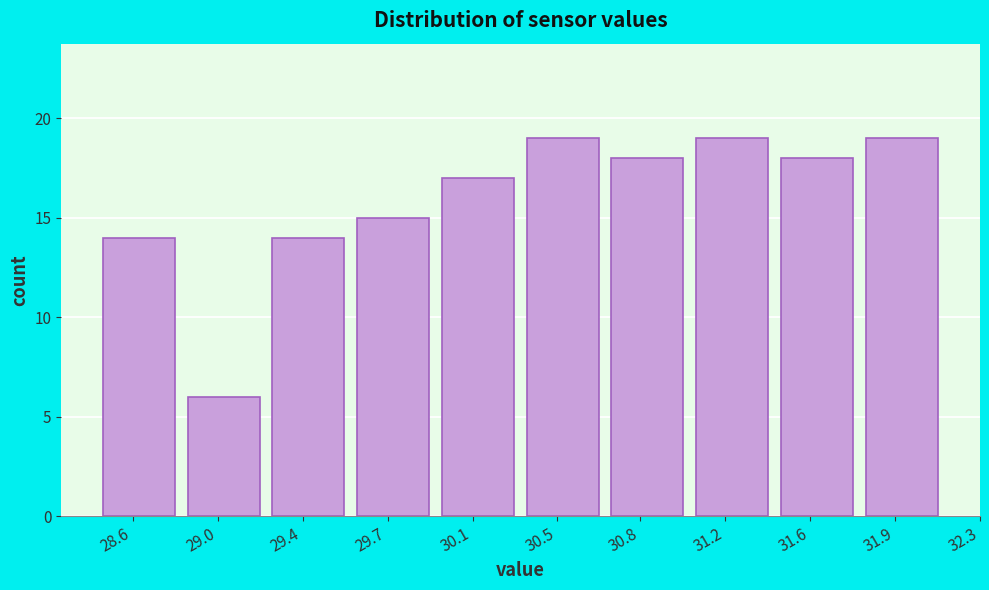

Reading left to right, extract all data points from this chart.

14	6	14	15	17	19	18	19	18	19